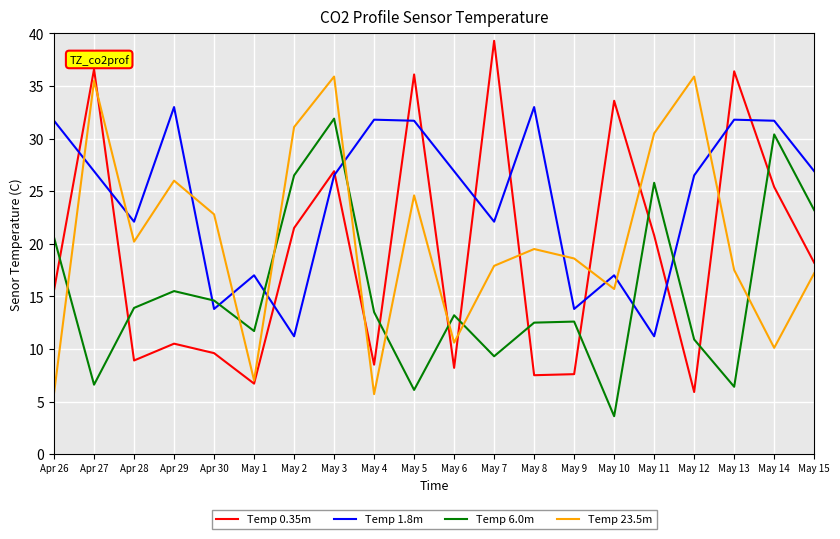

The value of Temp 0.35m at May 11 is 5.8. True or false?

False